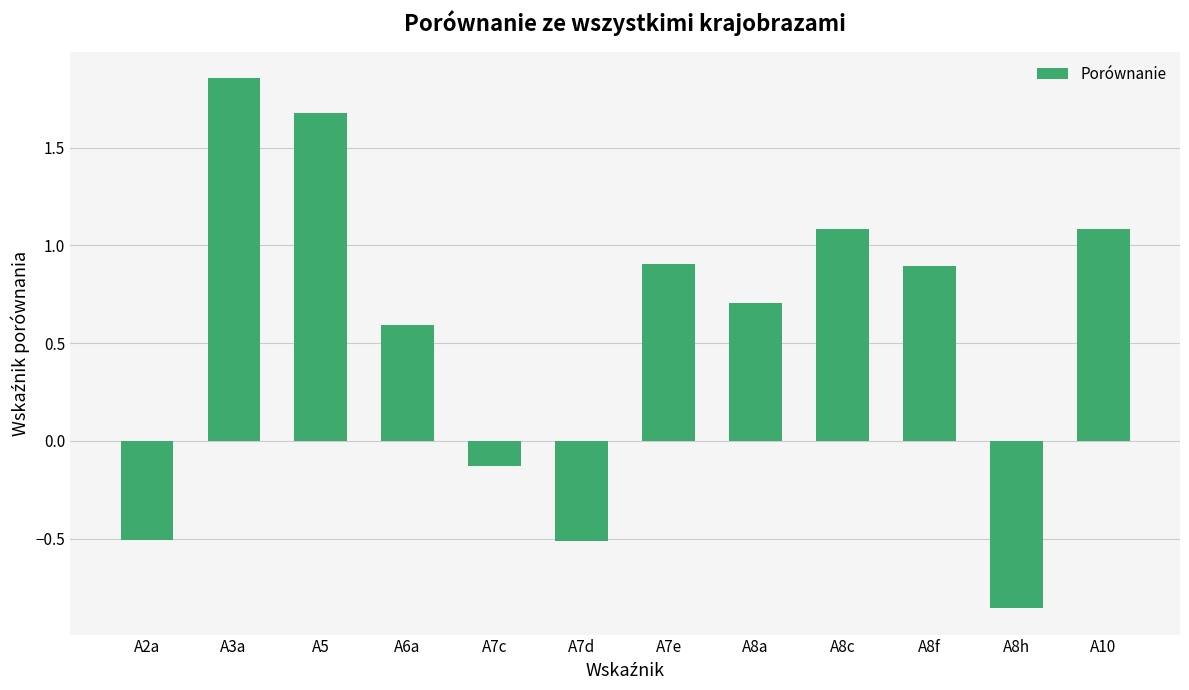

The chart shows a value of -0.5 at A2a. True or false?

True